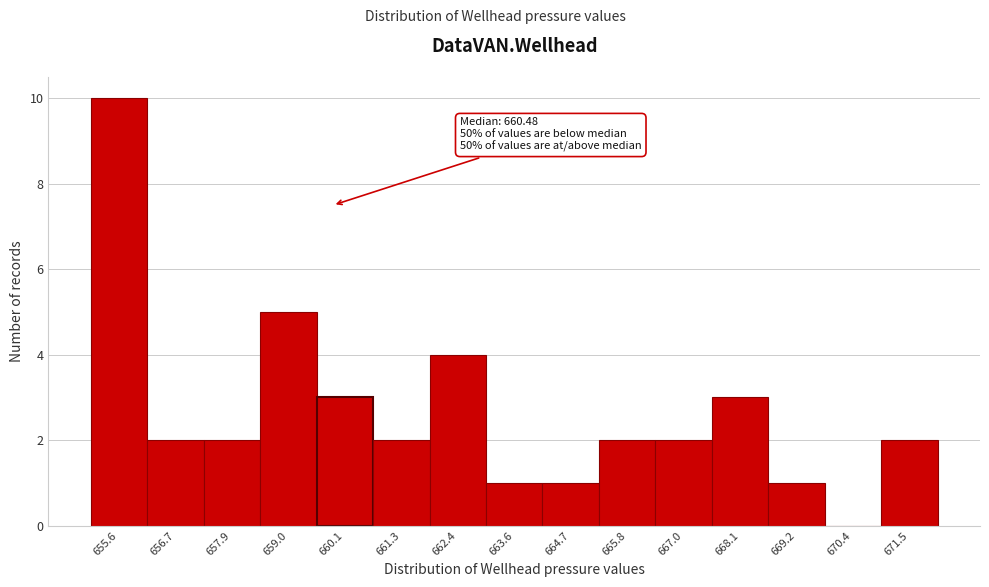

Reading left to right, list all the values displayed in this chart.

655.6=10	656.7=2	657.9=2	659.0=5	660.1=3	661.3=2	662.4=4	663.6=1	664.7=1	665.8=2	667.0=2	668.1=3	669.2=1	670.4=0	671.5=2